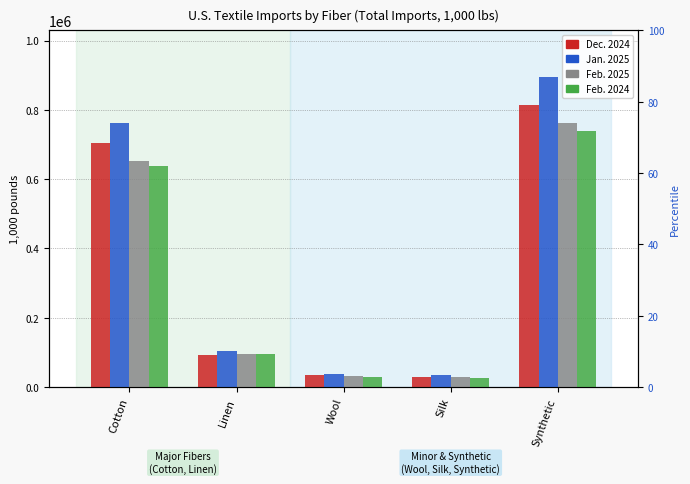

What is the total value across all series at Linen?

388136.3